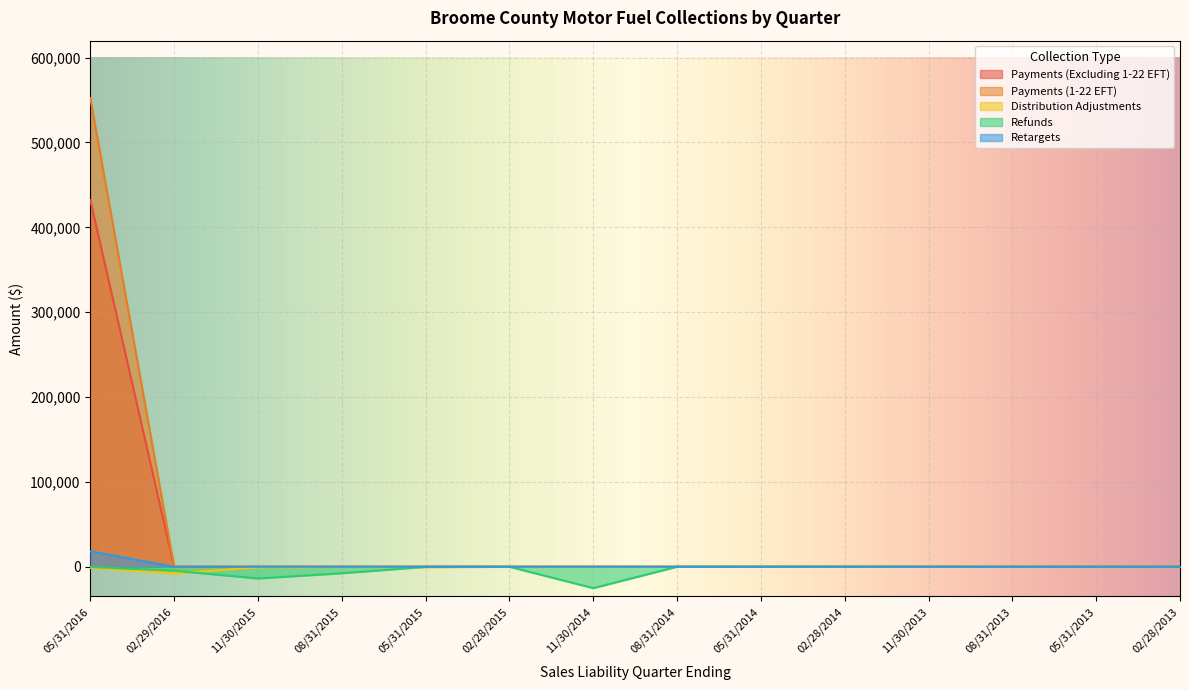

How many values in the Retargets series exceed 0?

1